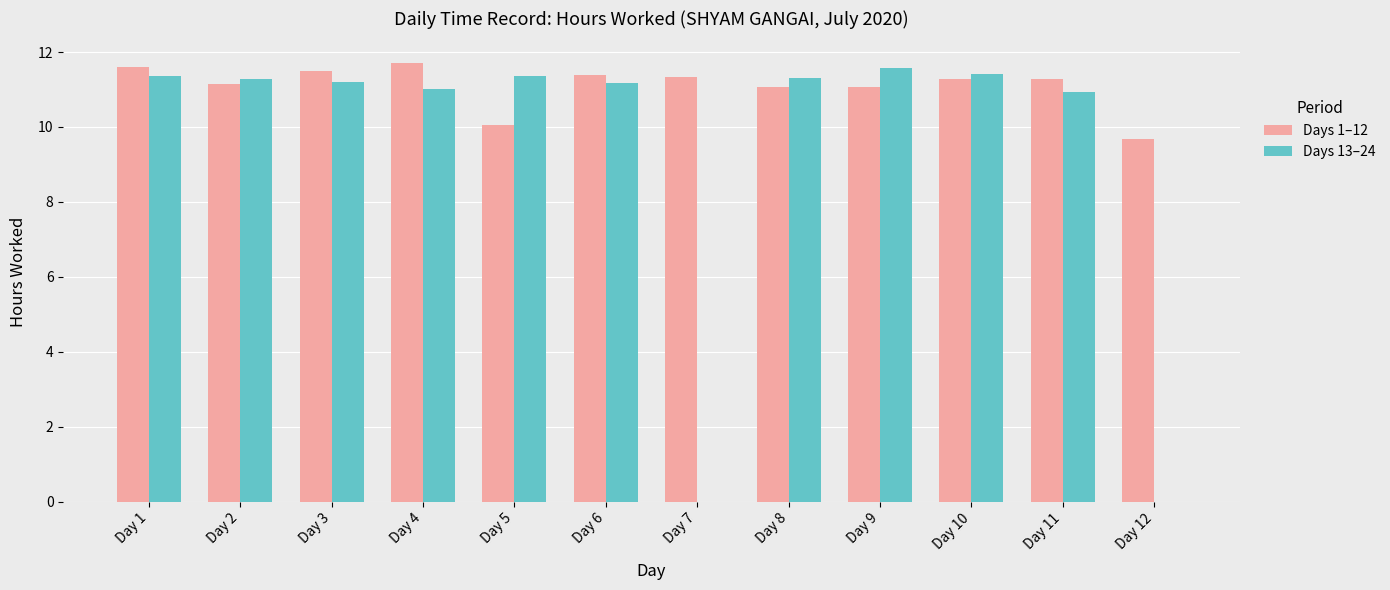

Where is Days 1–12 nearest to the value 10?

Day 5